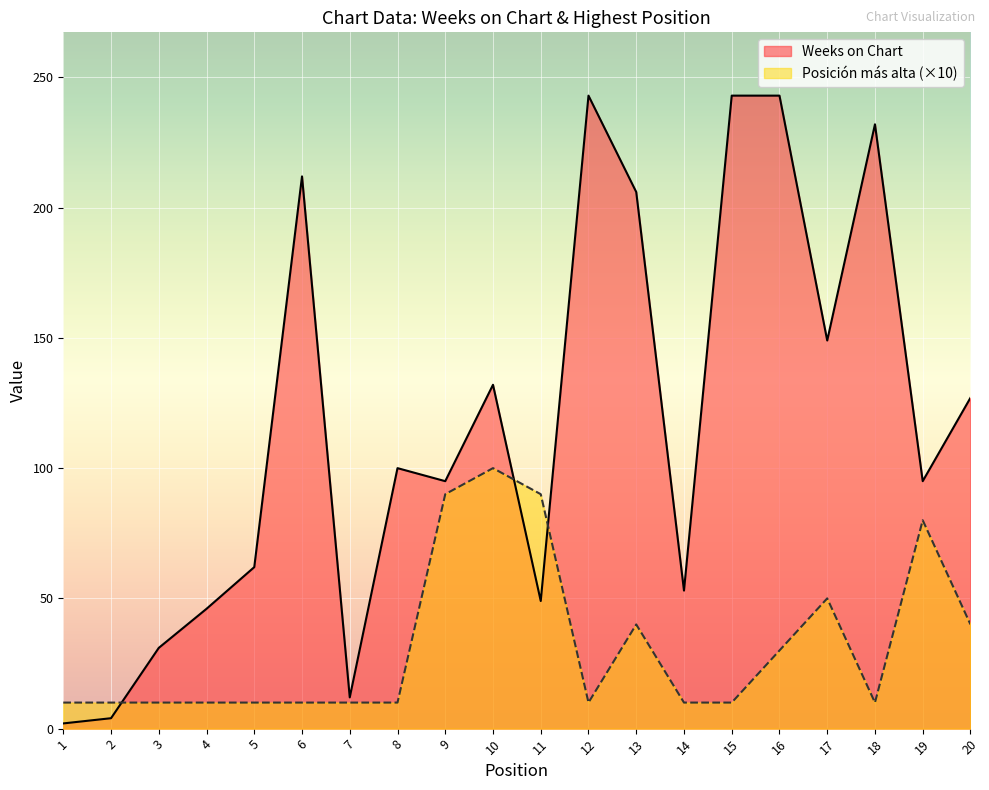

What is the greatest value displayed?

243